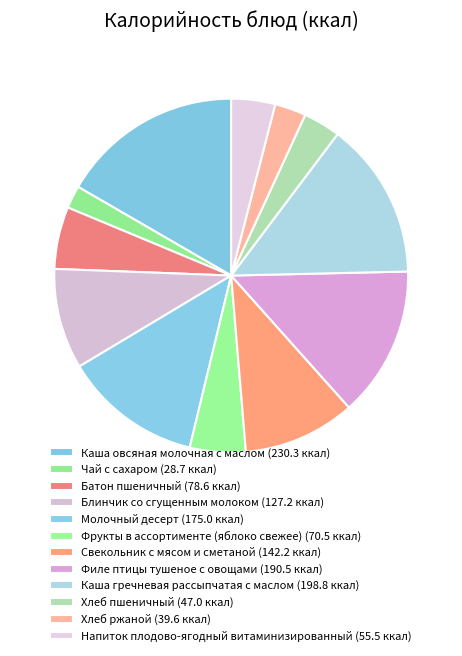

Is there a majority slice in this chart?

No